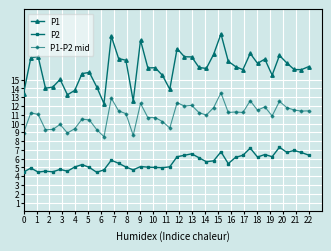

What is the minimum value shown in the chart?

4.5